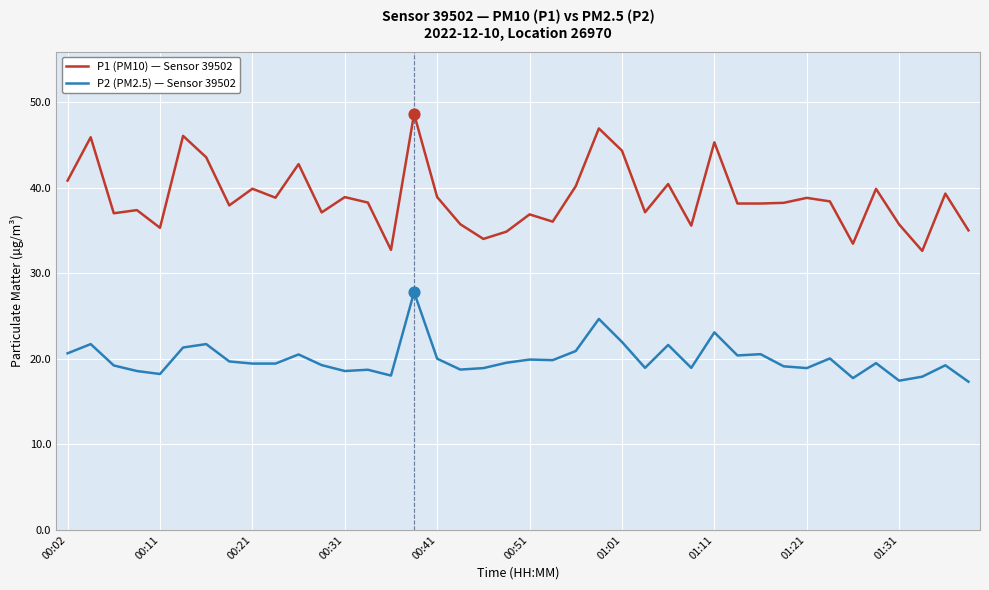

What are all the series names shown in the legend?

P1 (PM10) — Sensor 39502, P2 (PM2.5) — Sensor 39502